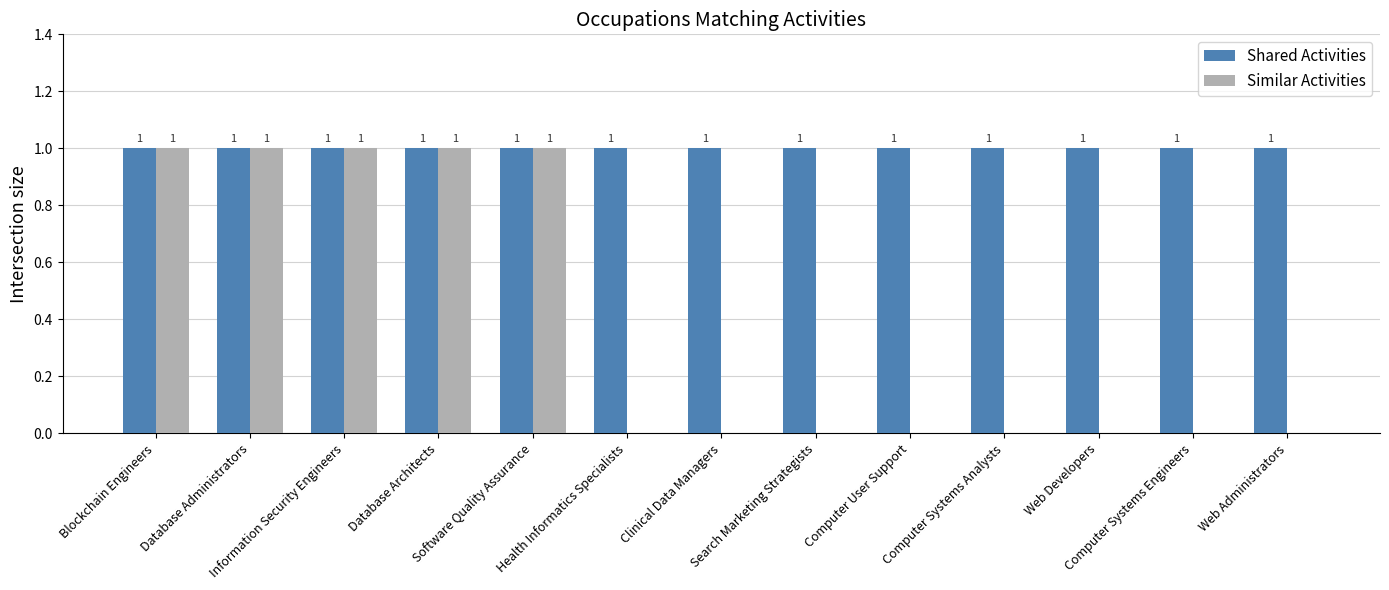

Which series has the largest total across all categories?

Shared Activities